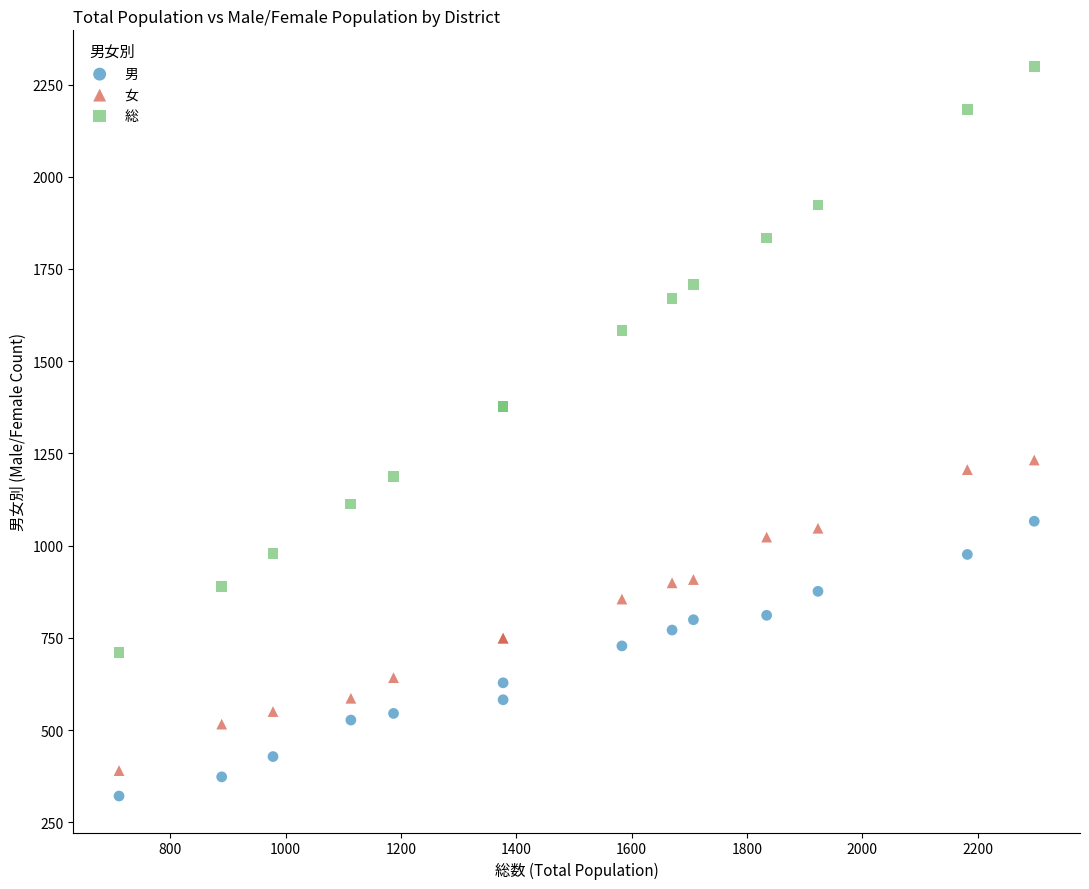

Which series has the largest Y range (max minus min)?

総